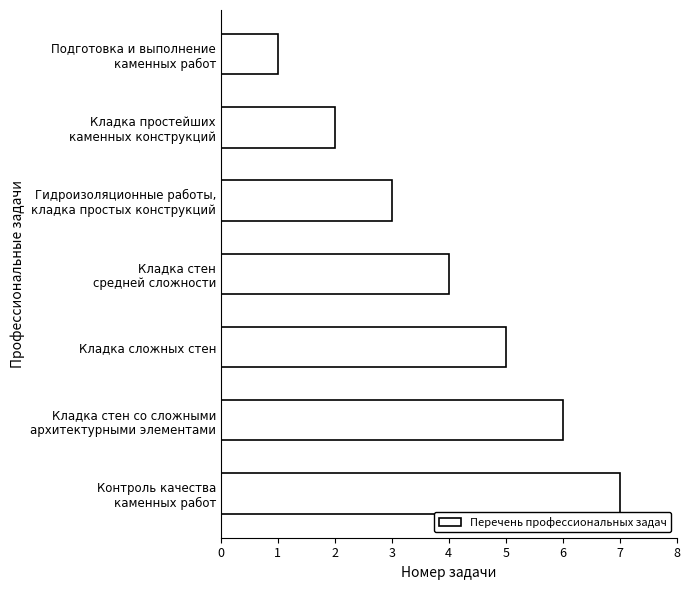

What position from the top is Кладка сложных стен?

5